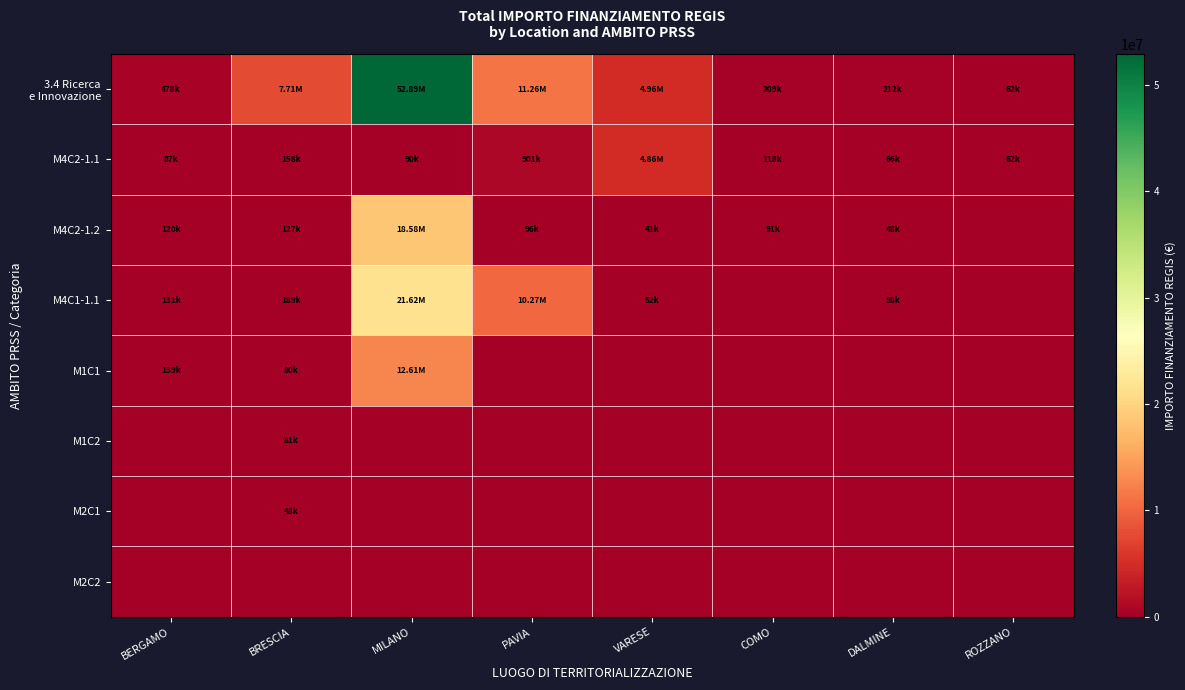

Rank the series at ROZZANO from lowest to highest value.

M4C2-1.2, M4C1-1.1, M1C1, M1C2, M2C1, M2C2, 3.4 Ricerca e Innovazione, M4C2-1.1